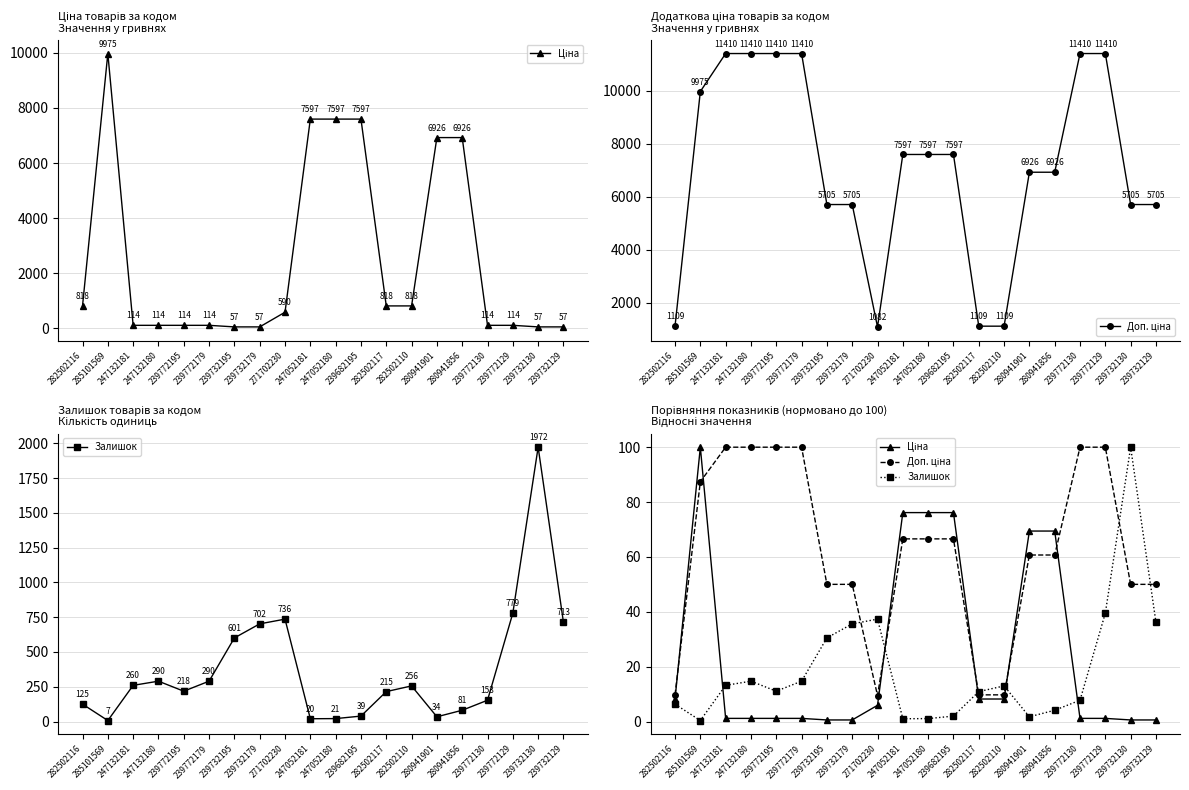

The Доп. ціна series shows 16.2 at 280941901. True or false?

False